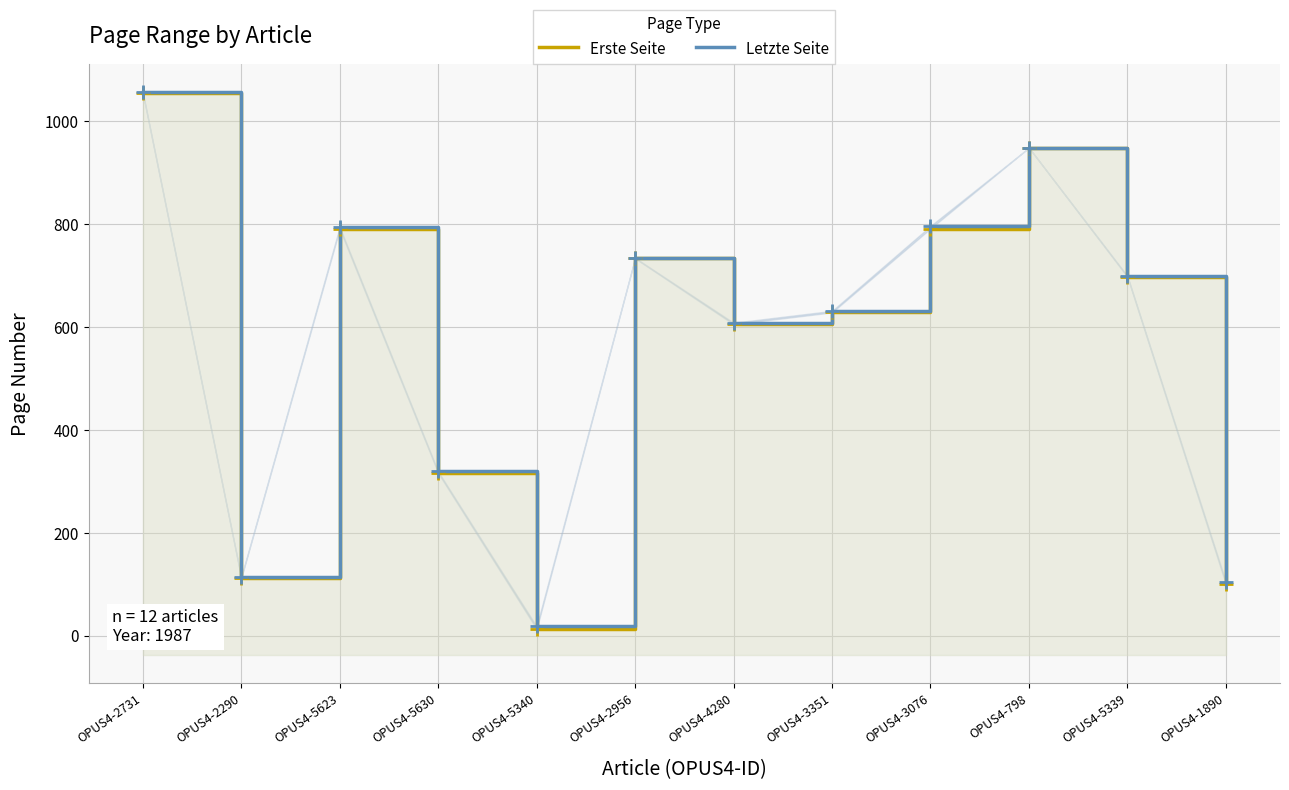

Reading right to left, list all the values displayed in this chart.

Erste Seite: OPUS4-1890=100	OPUS4-5339=697	OPUS4-798=948	OPUS4-3076=791	OPUS4-3351=628	OPUS4-4280=605	OPUS4-2956=733	OPUS4-5340=13	OPUS4-5630=316	OPUS4-5623=790	OPUS4-2290=112	OPUS4-2731=1054
Letzte Seite: OPUS4-1890=105	OPUS4-5339=699	OPUS4-798=948	OPUS4-3076=796	OPUS4-3351=631	OPUS4-4280=608	OPUS4-2956=734	OPUS4-5340=18	OPUS4-5630=319	OPUS4-5623=794	OPUS4-2290=114	OPUS4-2731=1056